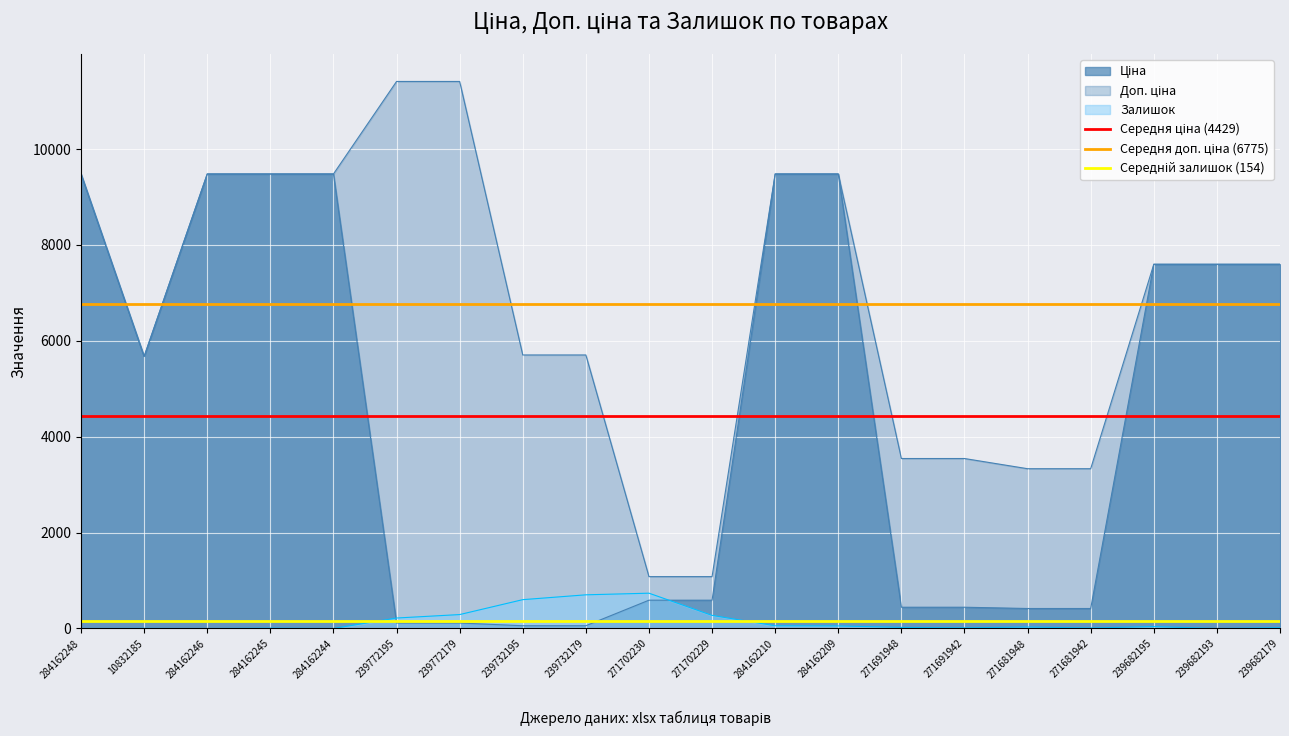

What is the value of the Середня ціна (4429) point at the 2nd from the left?

4429.3